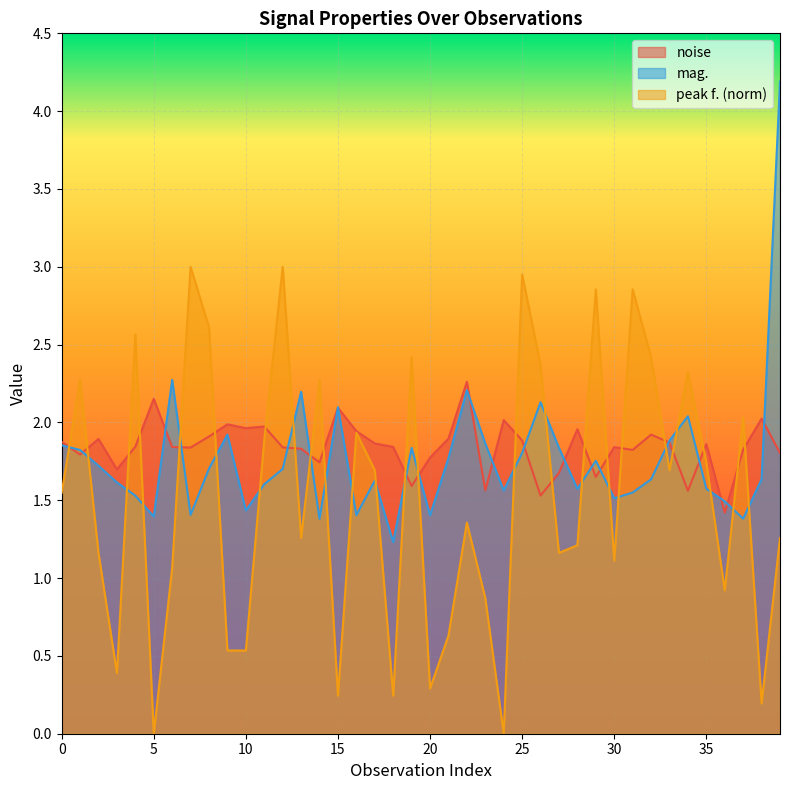

How many times do noise and mag. cross each other?

21